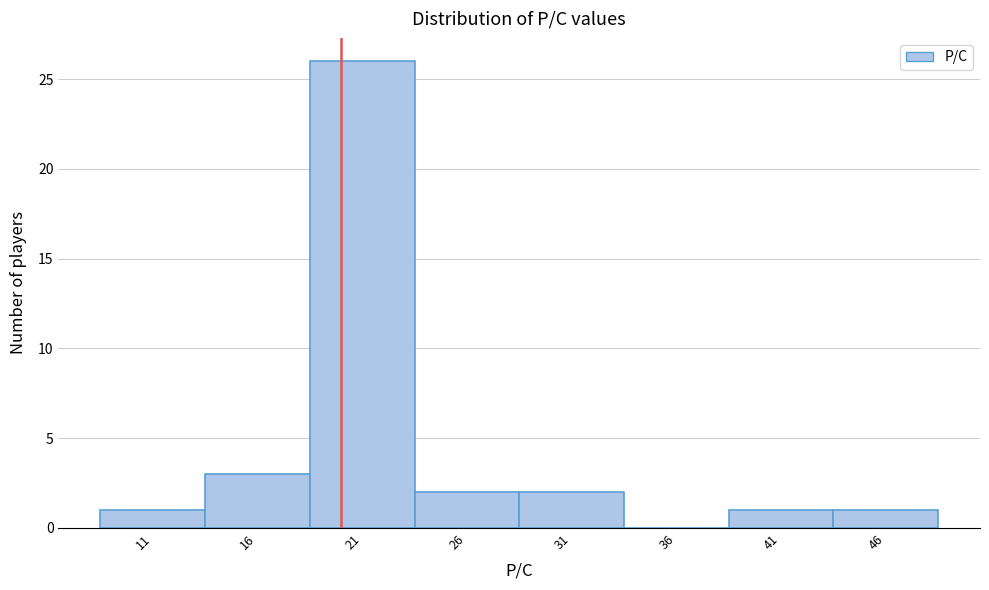

What is the height of the bar covering 23.5 to 28.5 on the x-axis? The values are not printed on the chart, so give them approximately, as read against the axis.

2